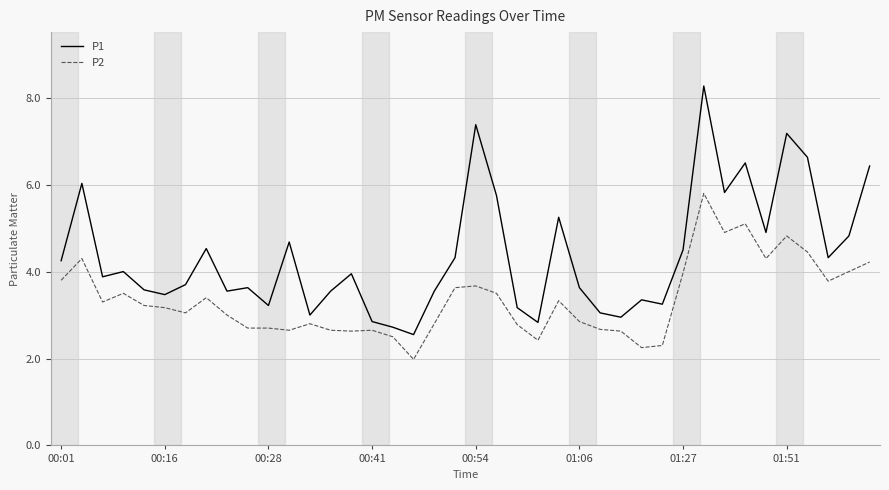

Which series has the widest spread of values?

P1